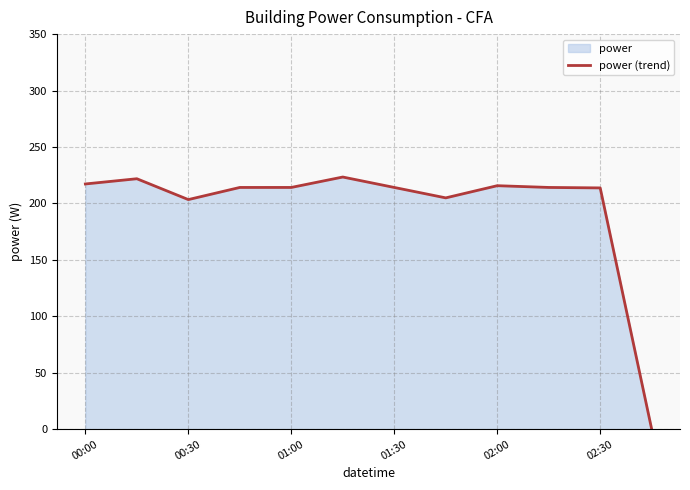

The chart shows a value of 214.2 at 01:30. True or false?

True